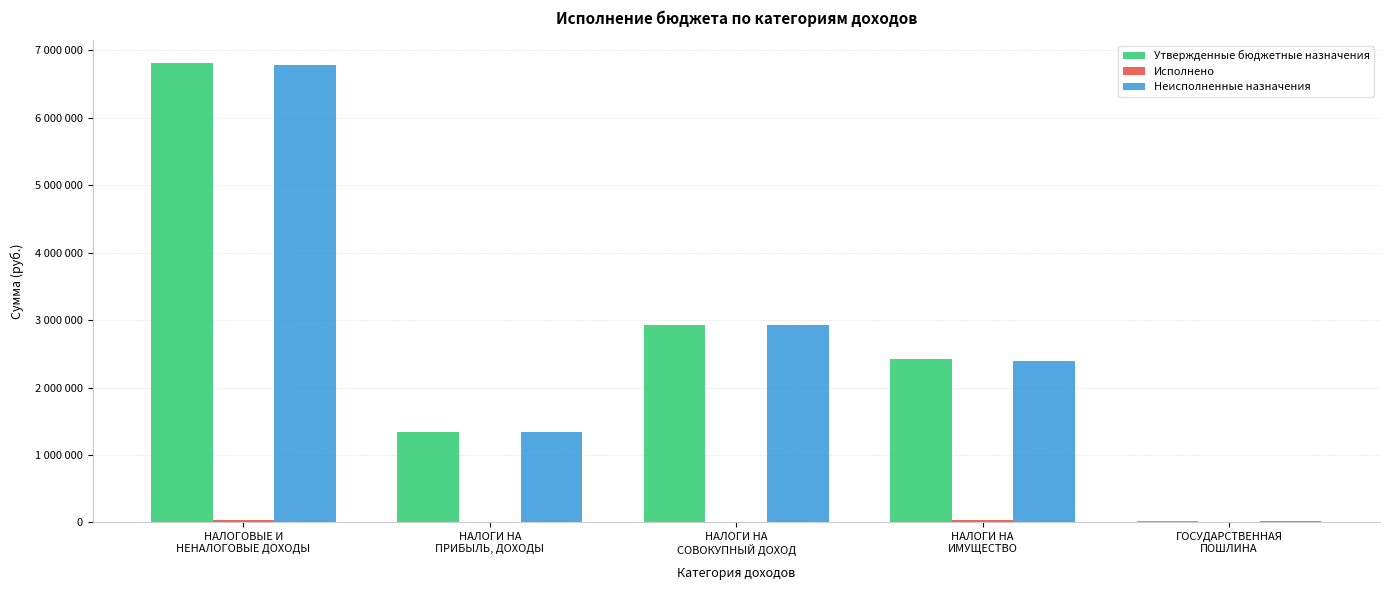

Are the bars grouped side by side (vs. stacked)?

Yes